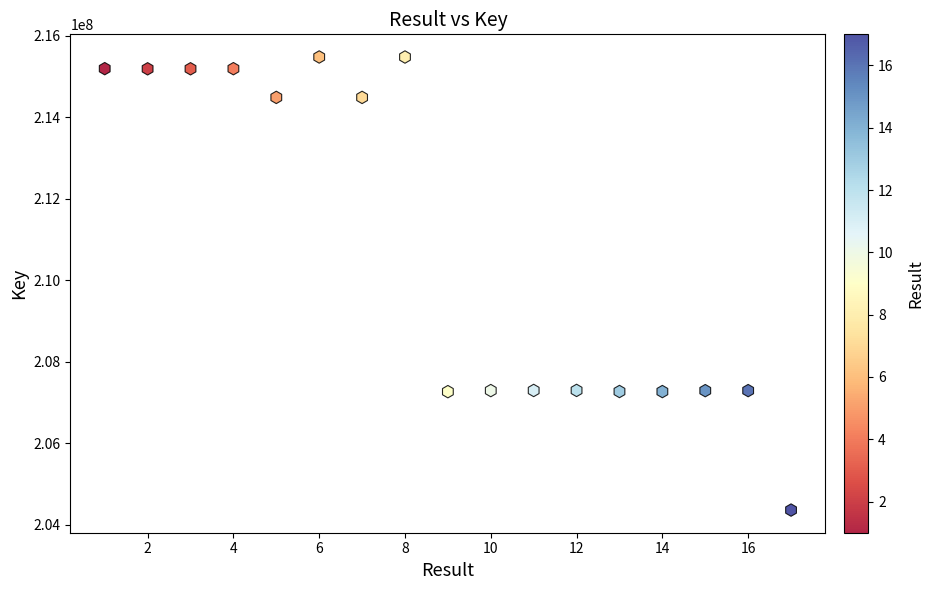

What is the range of Y values (max minus min)?

11114819